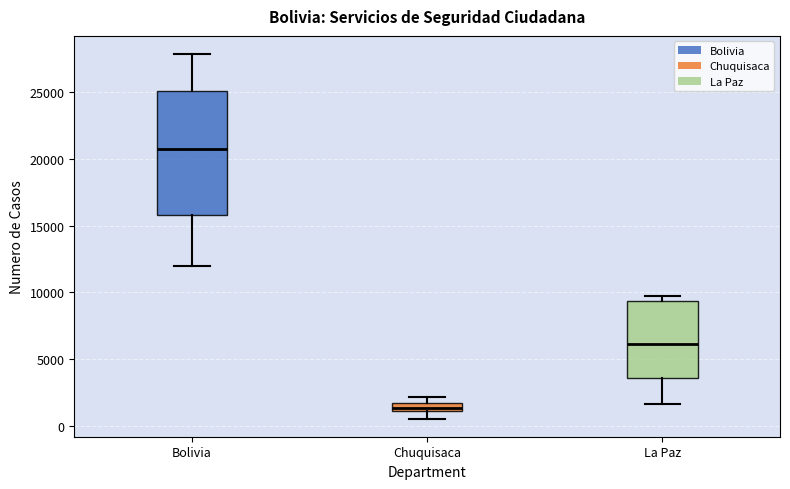

Where does the median line of the box for La Paz sit on the y-axis? The values are not printed on the chart, so give them approximately, as read against the axis.

6000